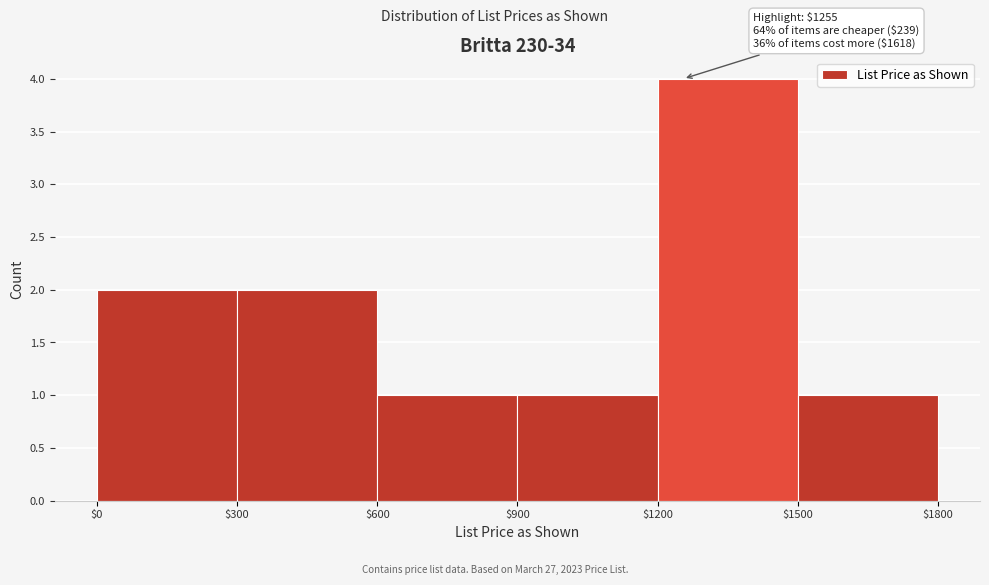

Which range on the x-axis has the tallest bar?

$1200 to $1500